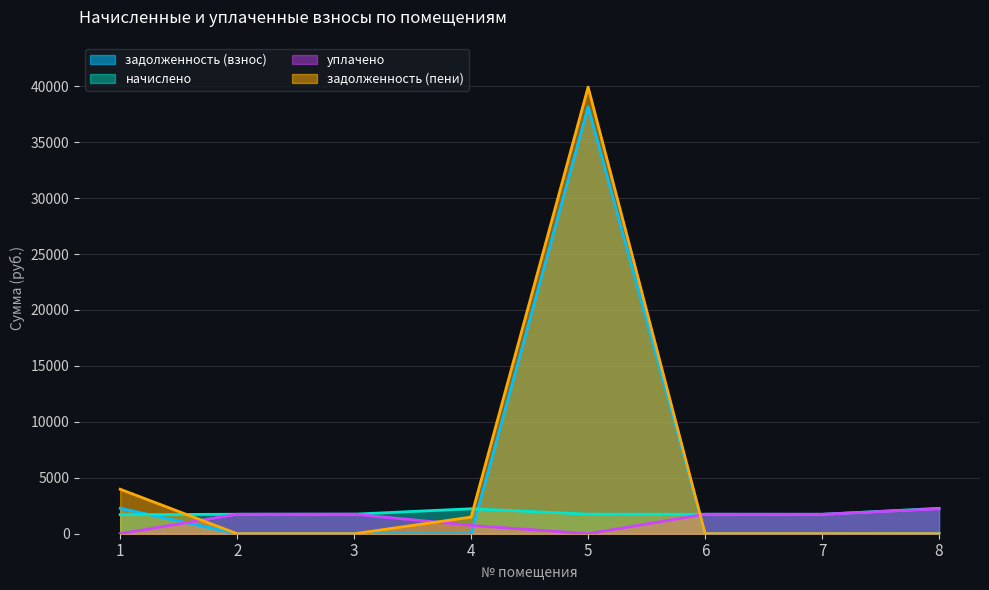

Between which two adjacent categories do начислено and задолженность (пени) first intersect?

1 and 2